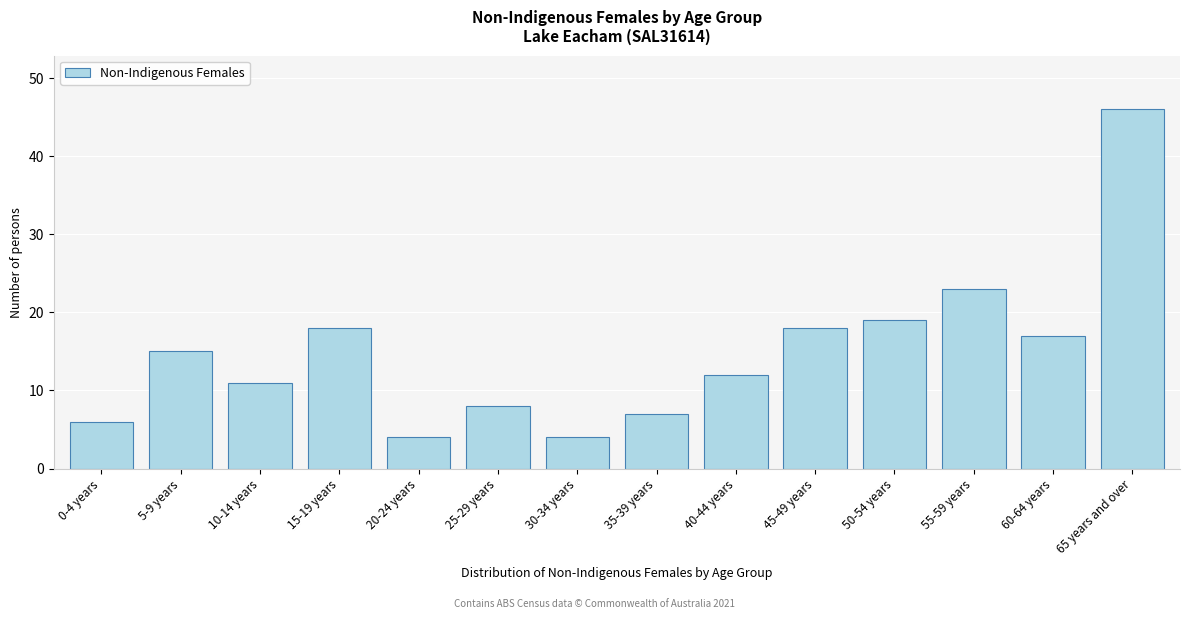

Reading right to left, transcribe all the data shown in this chart.

65 years and over=46	60-64 years=17	55-59 years=23	50-54 years=19	45-49 years=18	40-44 years=12	35-39 years=7	30-34 years=4	25-29 years=8	20-24 years=4	15-19 years=18	10-14 years=11	5-9 years=15	0-4 years=6